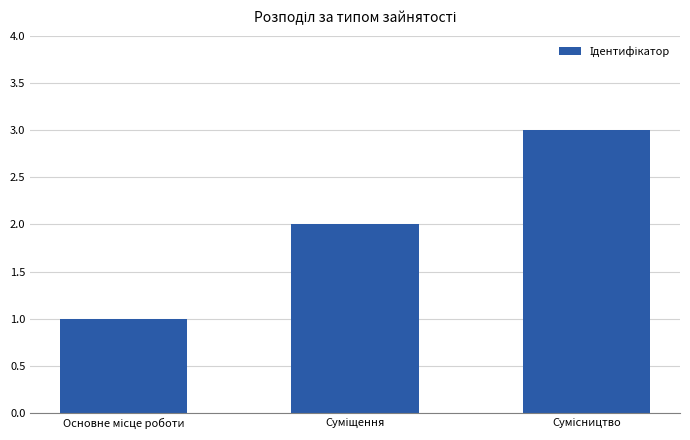

What is the maximum value shown in the chart?

3